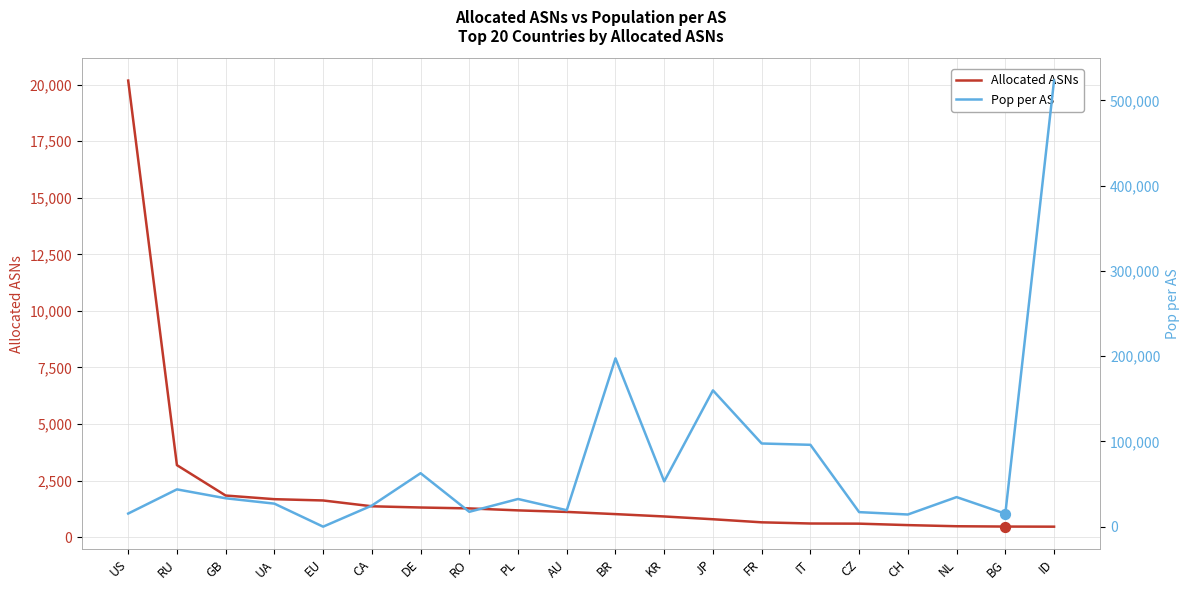

Is the value of Allocated ASNs at CA greater than the value of Pop per AS at FR?

No